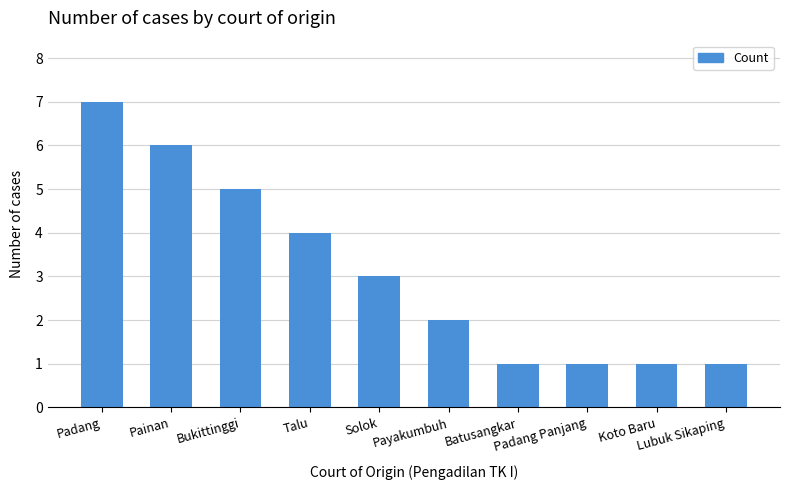

What is the change in value from Talu to Solok?

-1